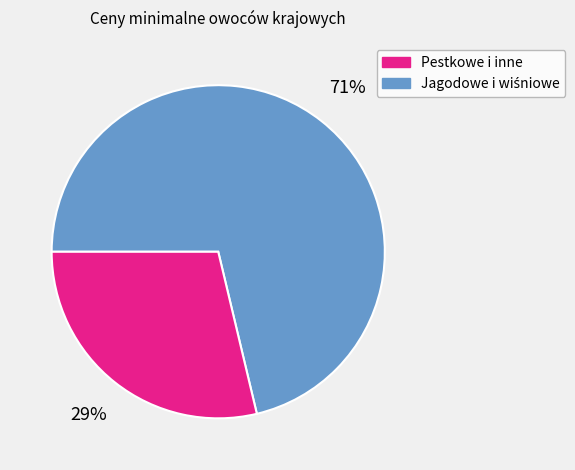

To the nearest percent, what is the average slice percentage?

50%